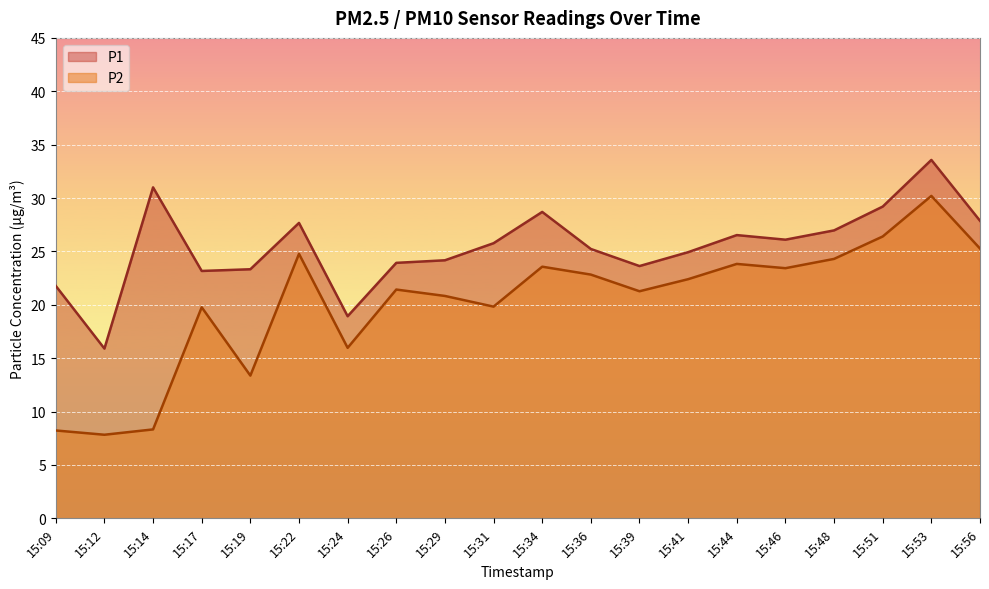

What are all the series names shown in the legend?

P1, P2